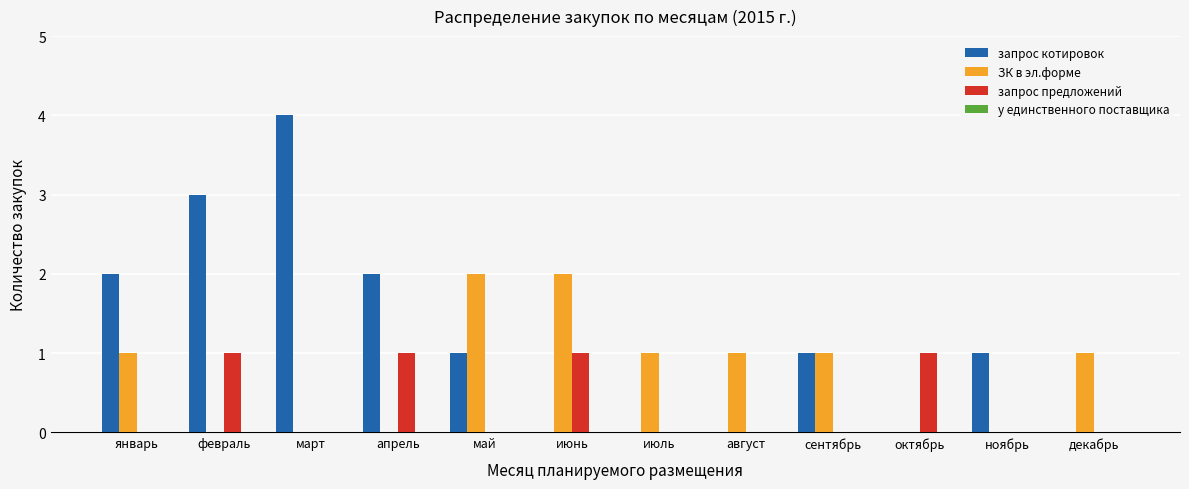

What is the greatest value displayed?

4